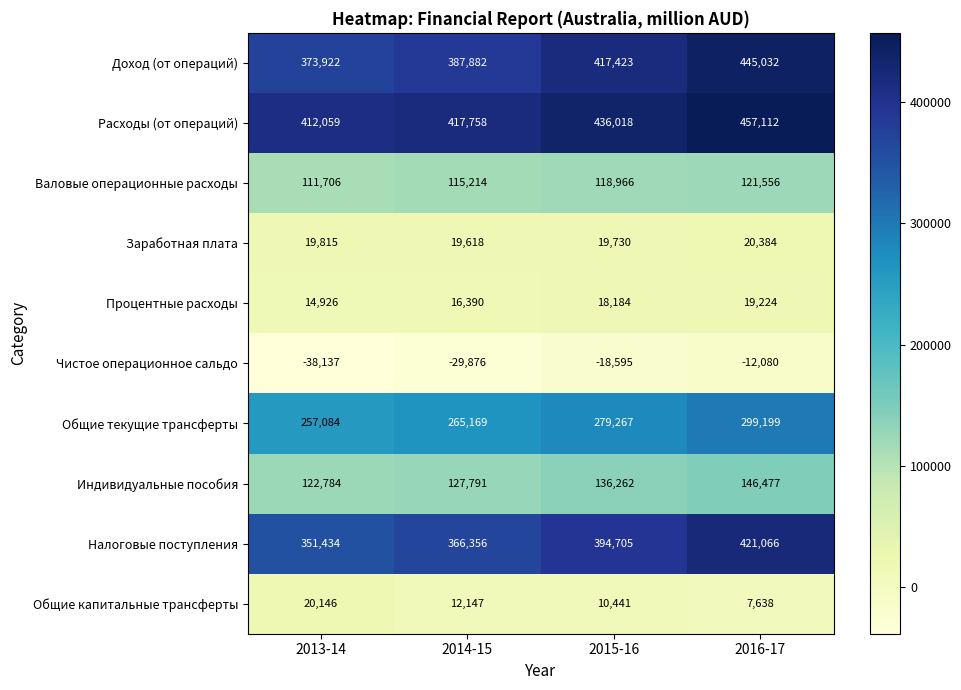

The Процентные расходы series shows 31970 at 2015-16. True or false?

False